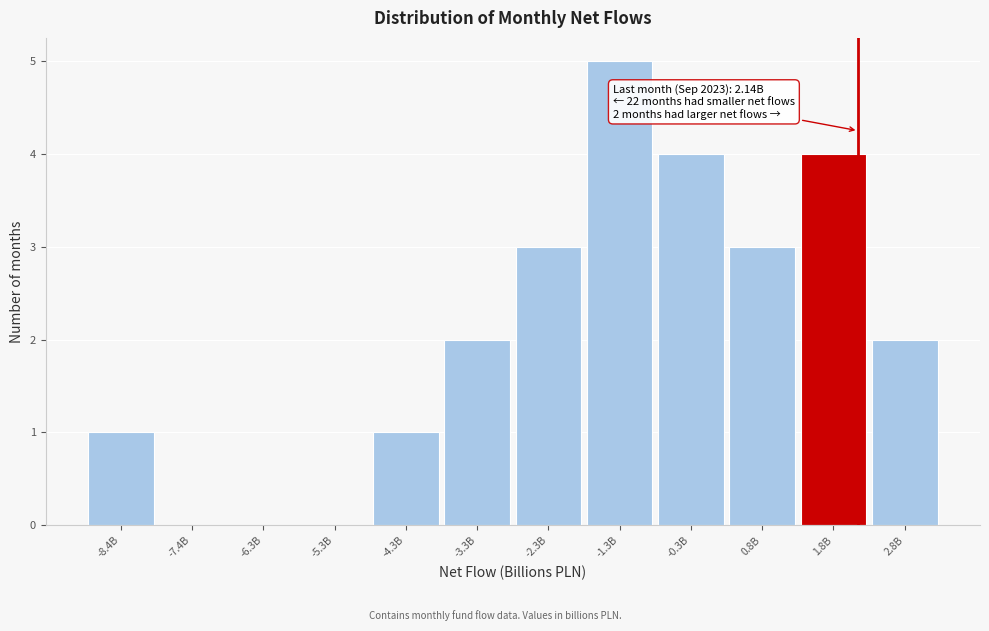

Reading left to right, transcribe all the data shown in this chart.

-8.4B=1	-7.4B=0	-6.3B=0	-5.3B=0	-4.3B=1	-3.3B=2	-2.3B=3	-1.3B=5	-0.3B=4	0.8B=3	1.8B=4	2.8B=2